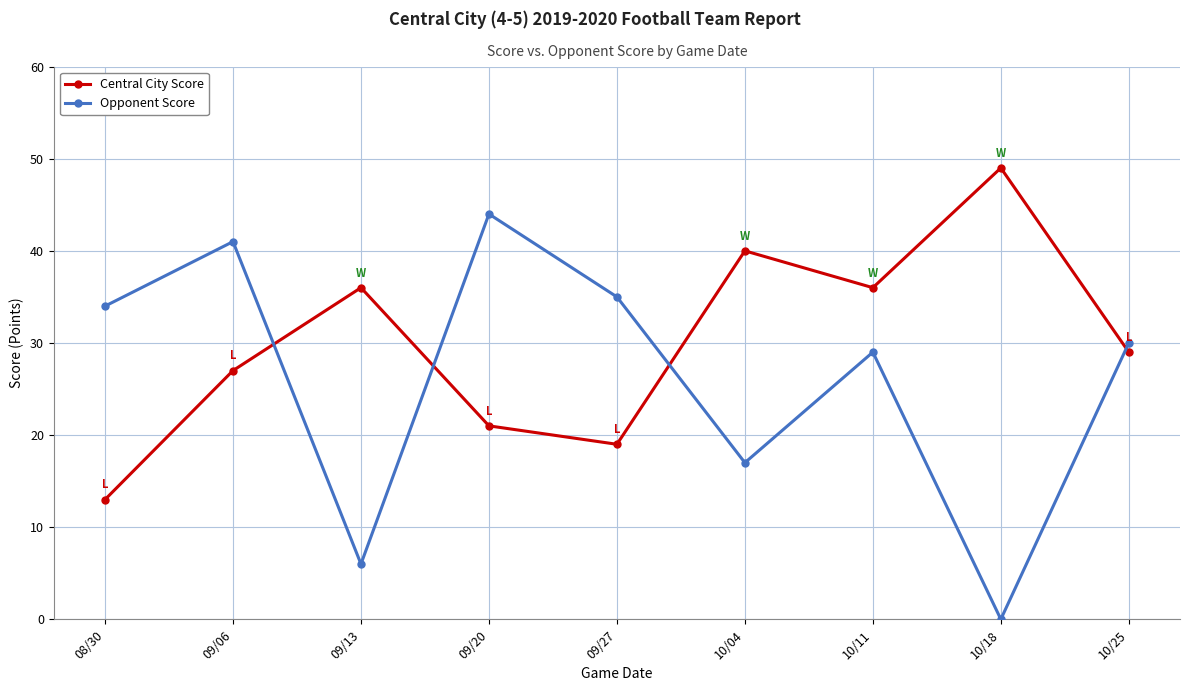

List the series in order of their overall mean, lowest first.

Opponent Score, Central City Score